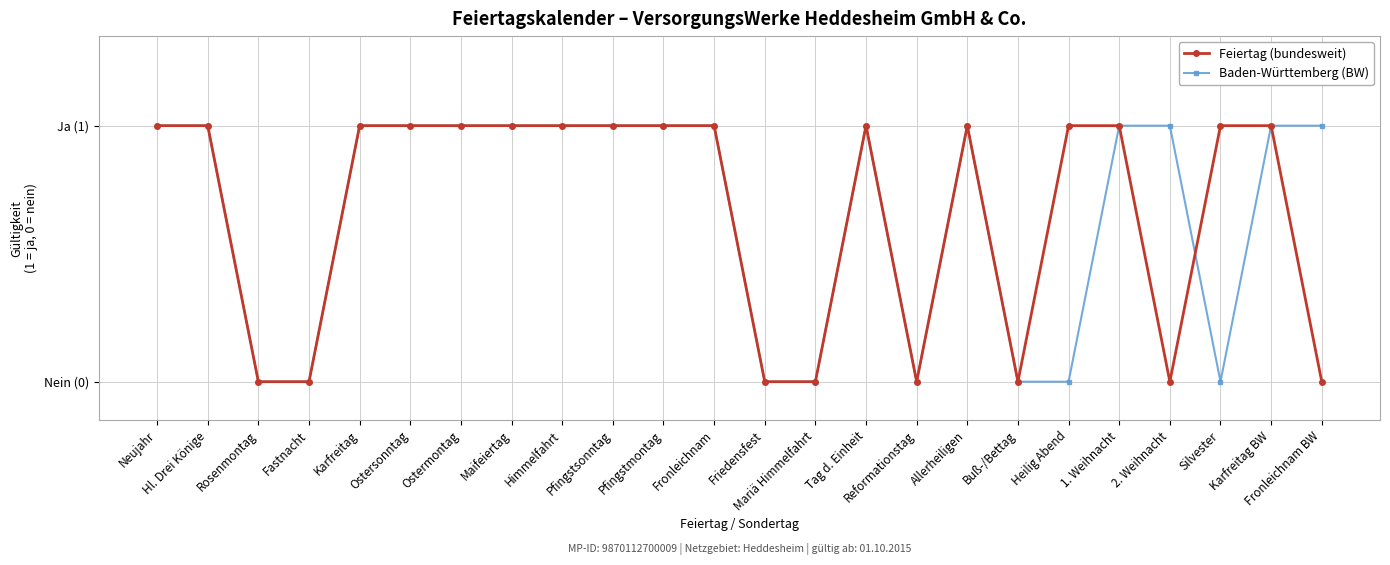

Which has a higher value, Maifeiertag or 2. Weihnacht?

Maifeiertag